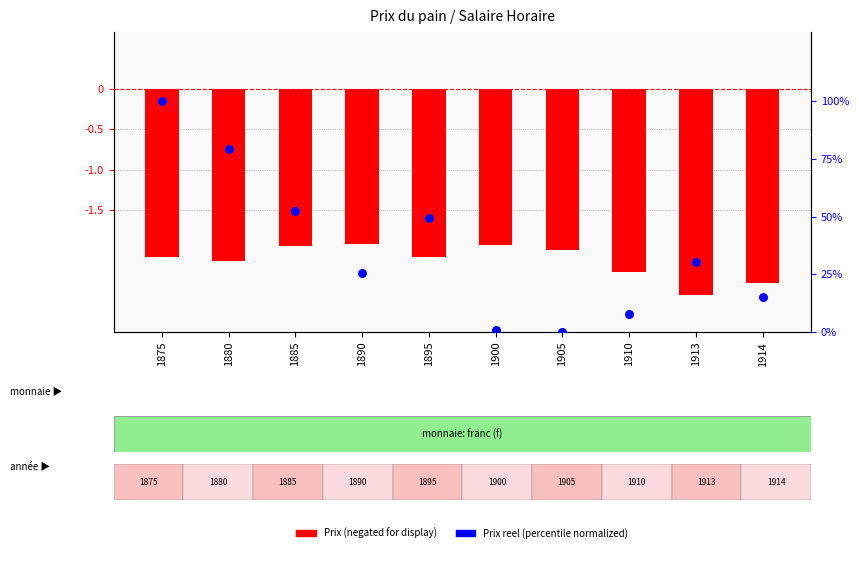

Which series reaches the maximum Y coordinate?

Prix reel (normalized)